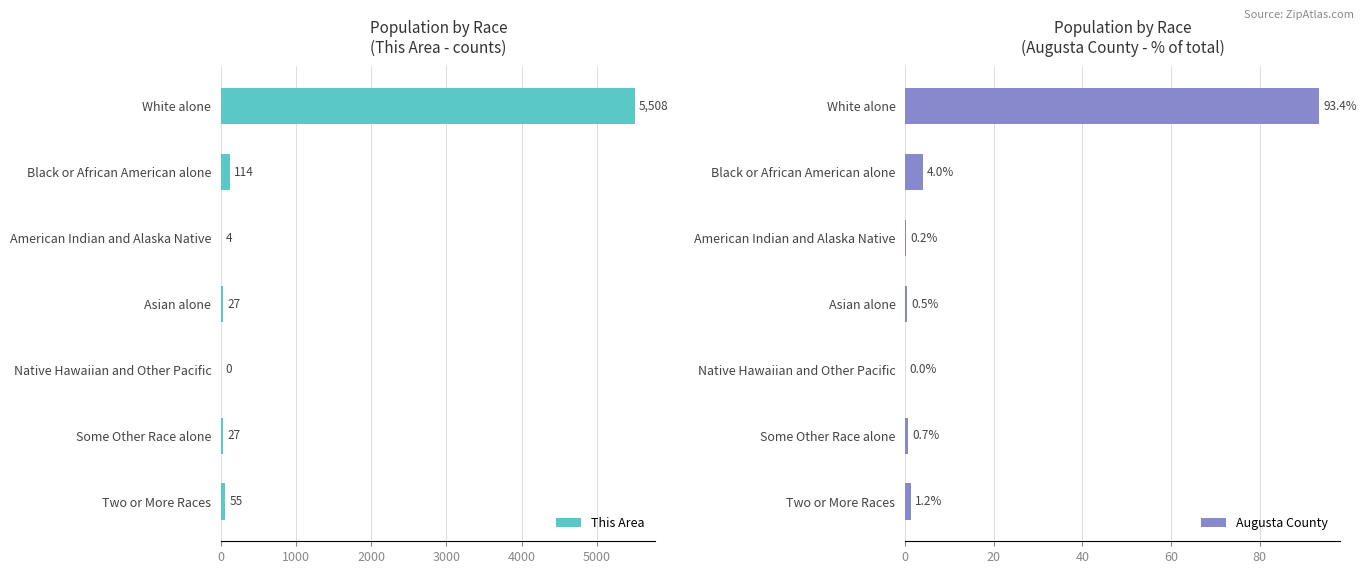

Is it true that This Area equals 1655 at White alone?

False